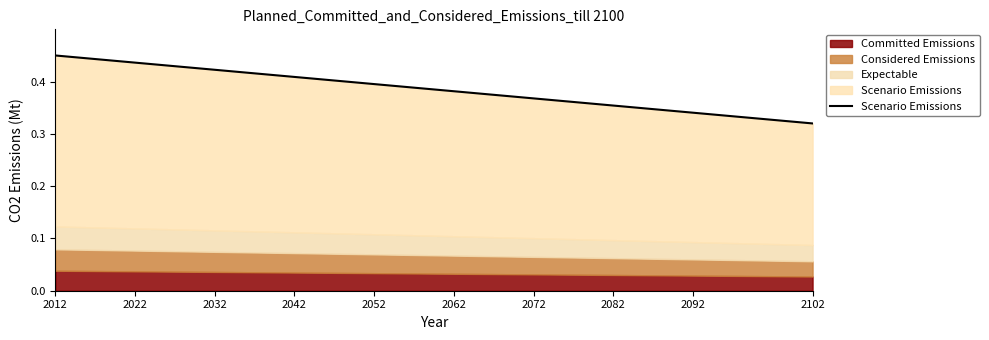

How many lines are shown in the chart?

4